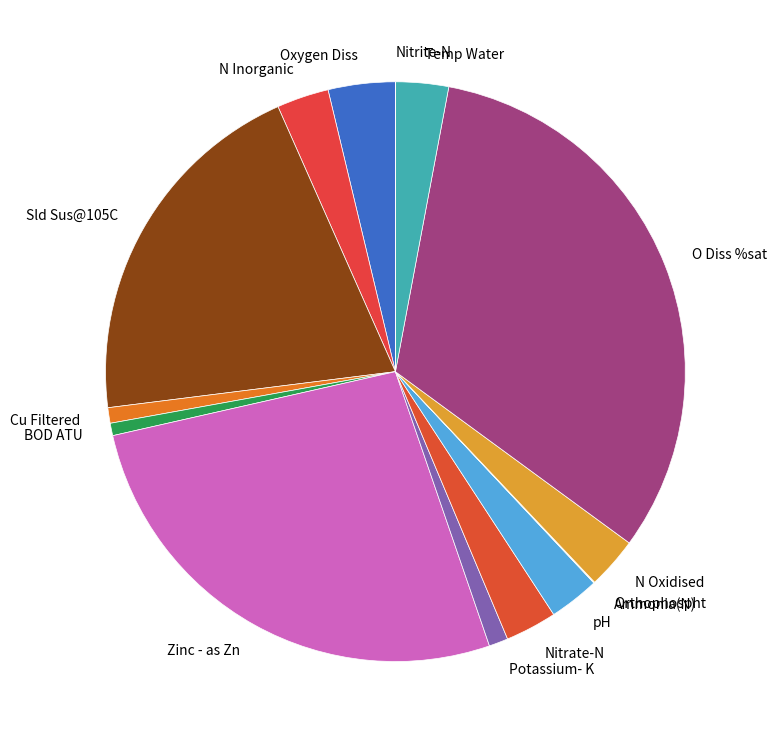

True or false: BOD ATU accounts for 11% of the total.

False